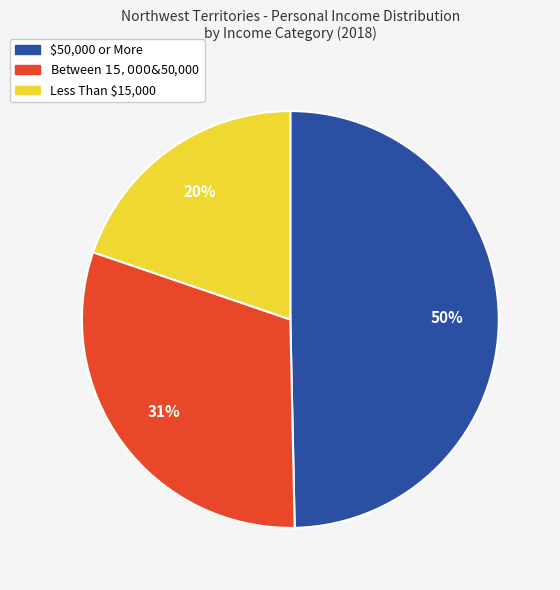

The Less Than $15,000 slice represents 9% of the pie. True or false?

False